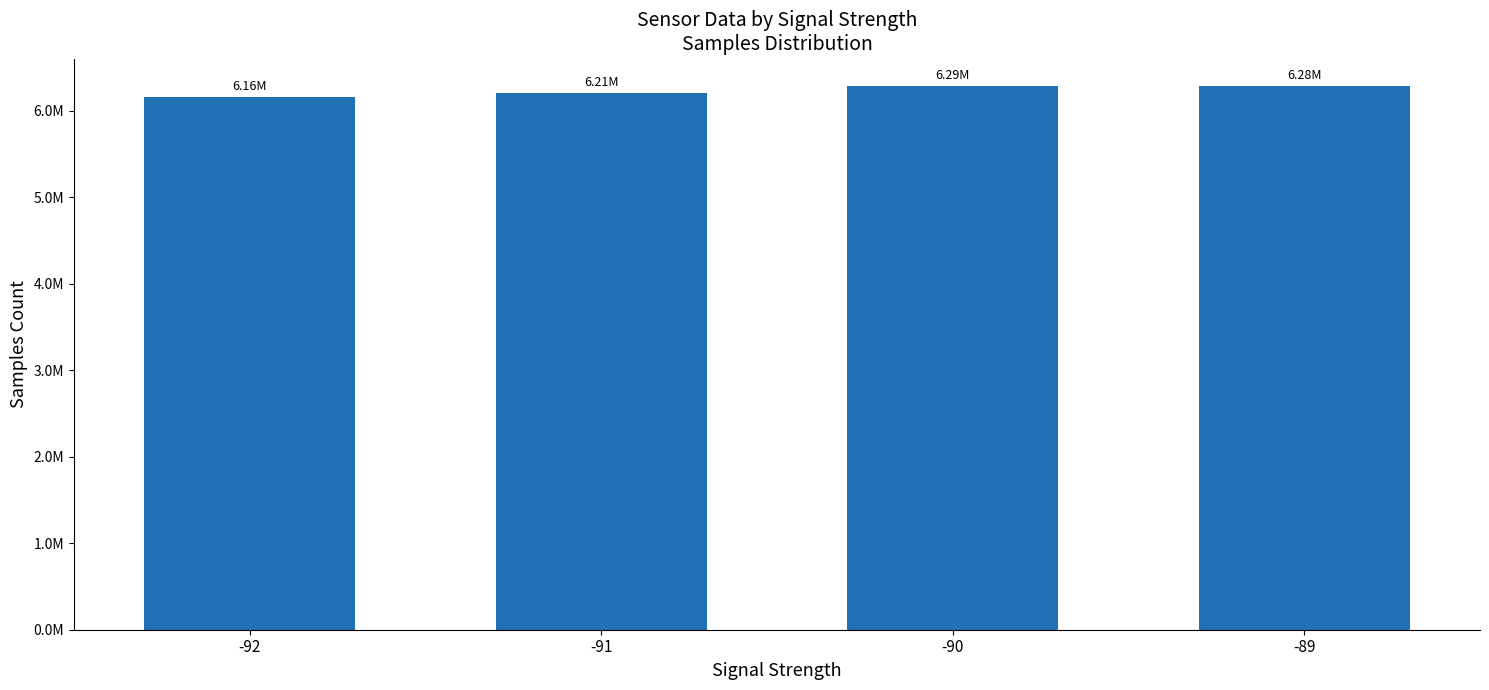

At which category does the chart reach its minimum across all series?

-92